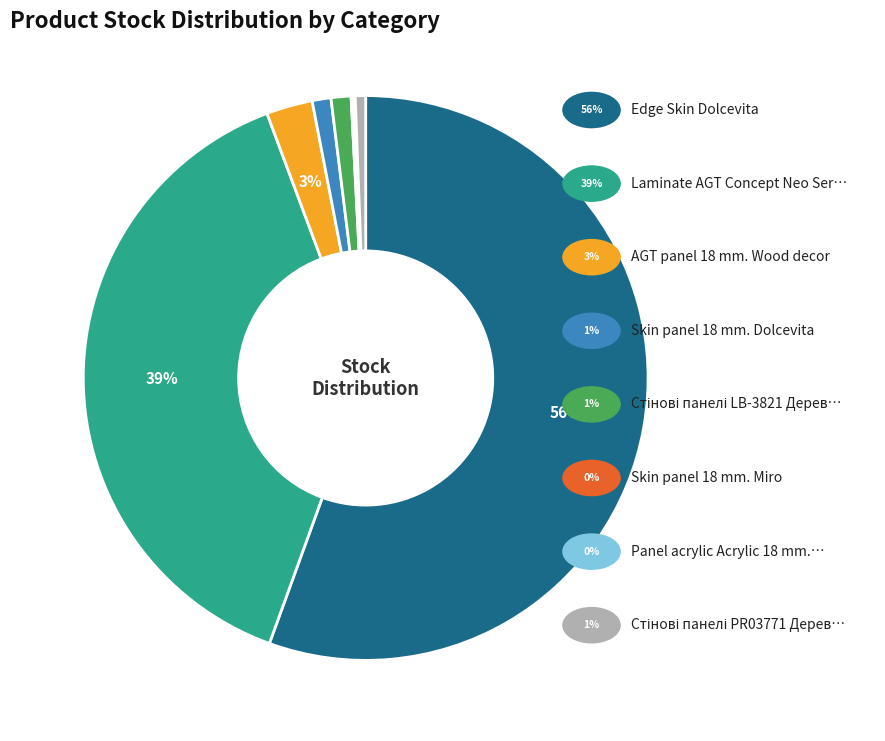

Is there any slice that represents more than half of the pie?

Yes